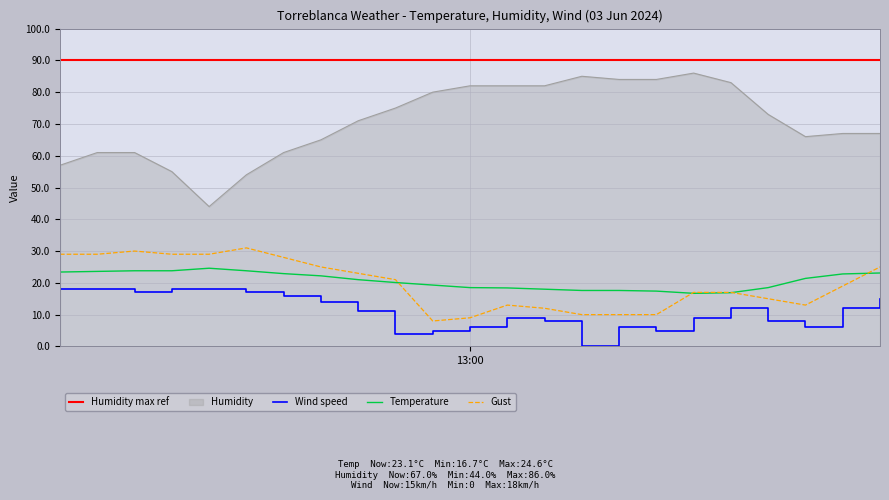

What is the total value across all series at 03/06 09:00?

106.4